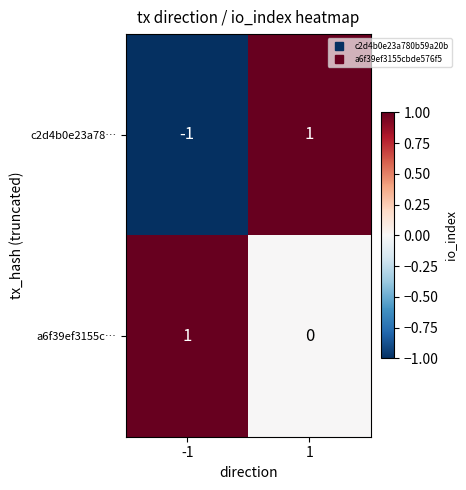

What is the difference between the highest and lowest values at 1?

1